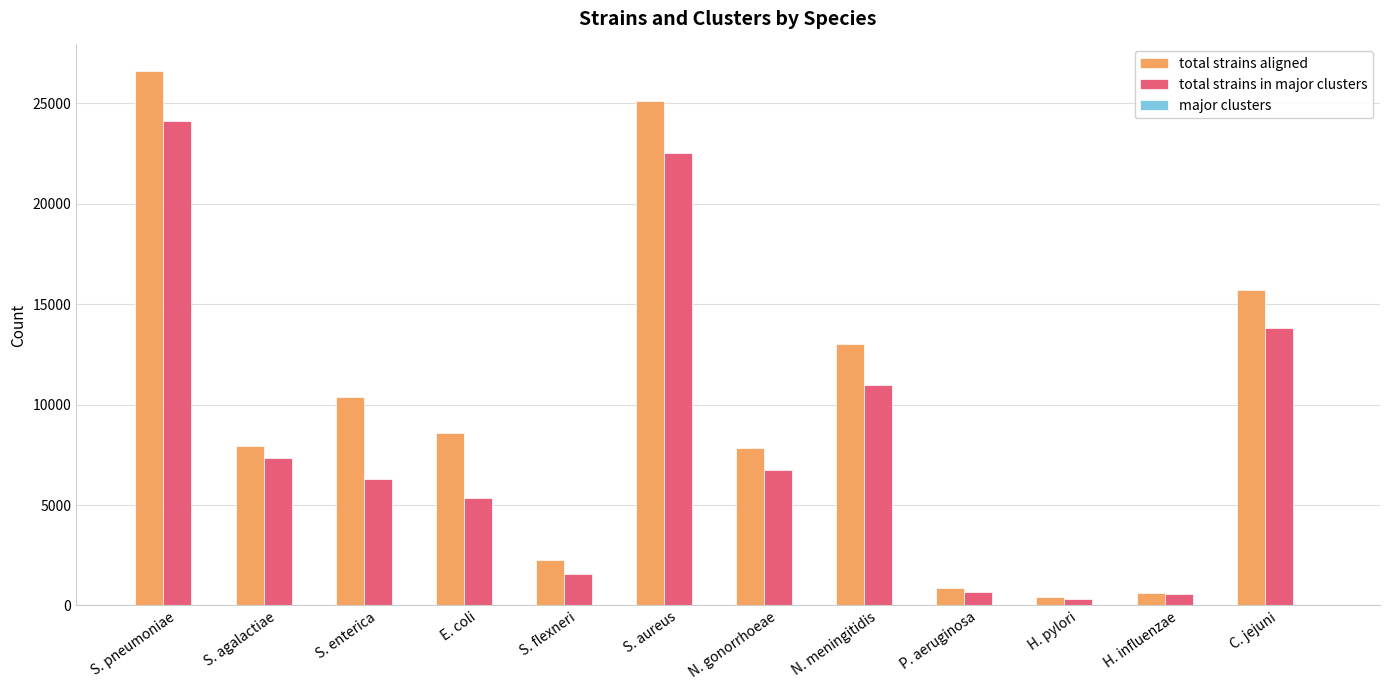

What is the sum of all total strains aligned values?

119257